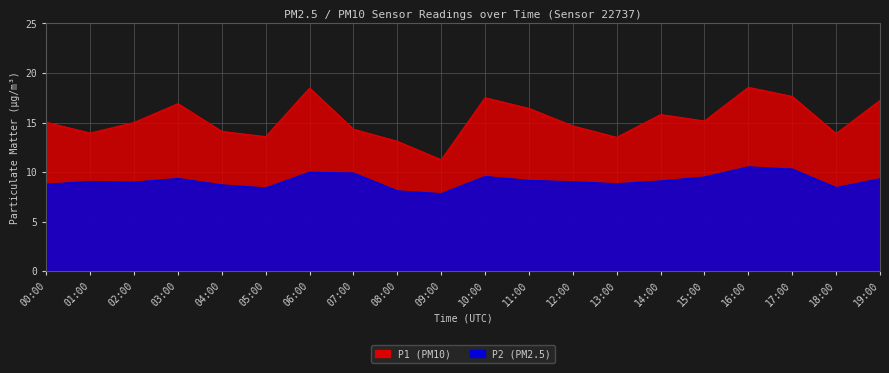

At how many categories does at least one series exceed 17?

5